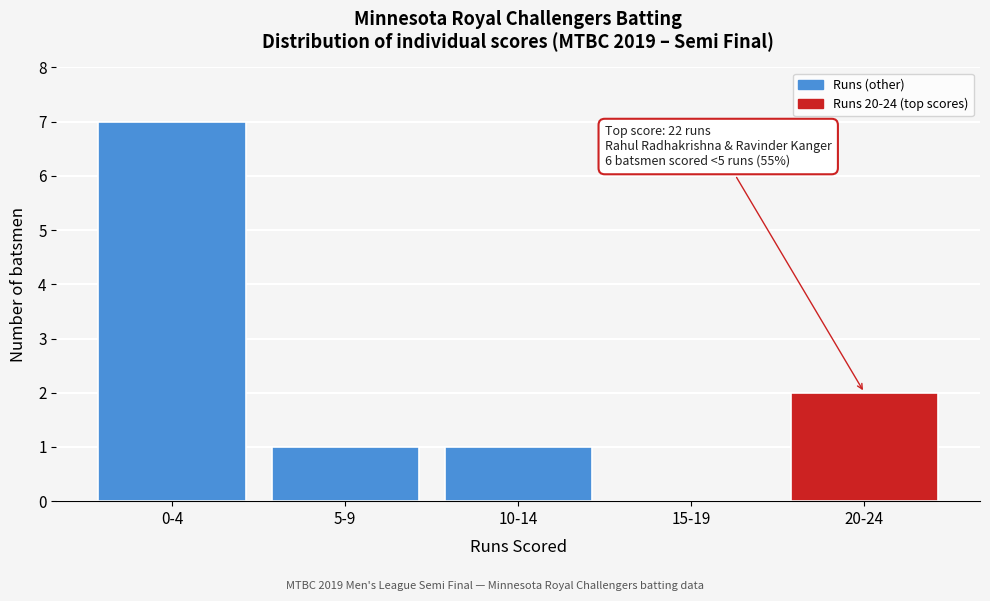

Reading left to right, list all the values displayed in this chart.

0-4=7	5-9=1	10-14=1	15-19=0	20-24=2